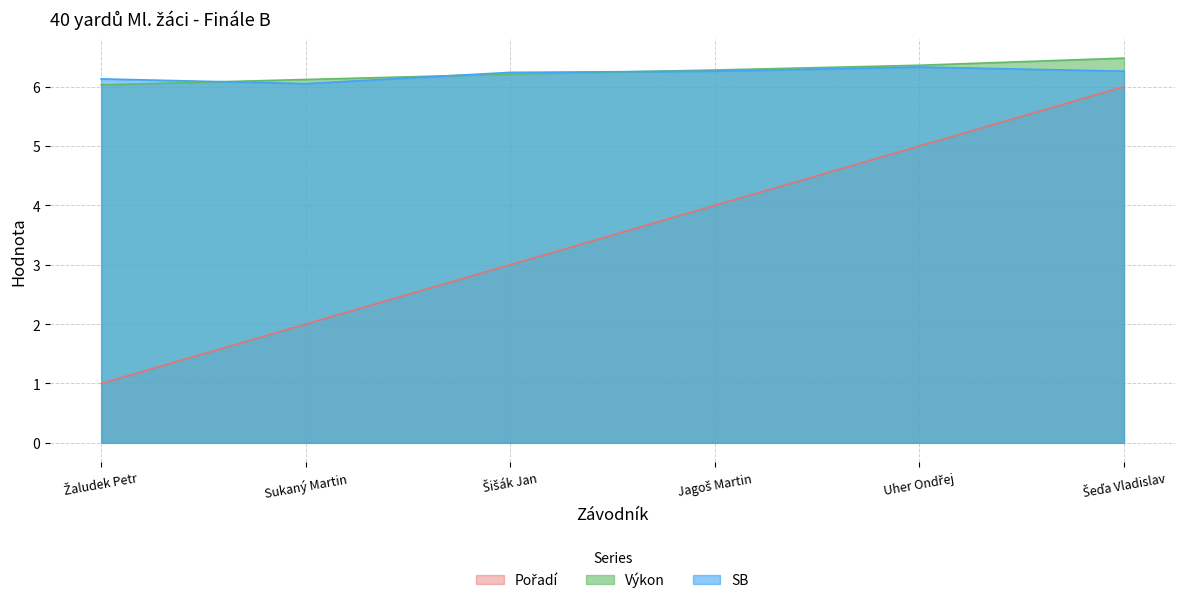

What is the value of the SB point at the 4th from the left?

6.3